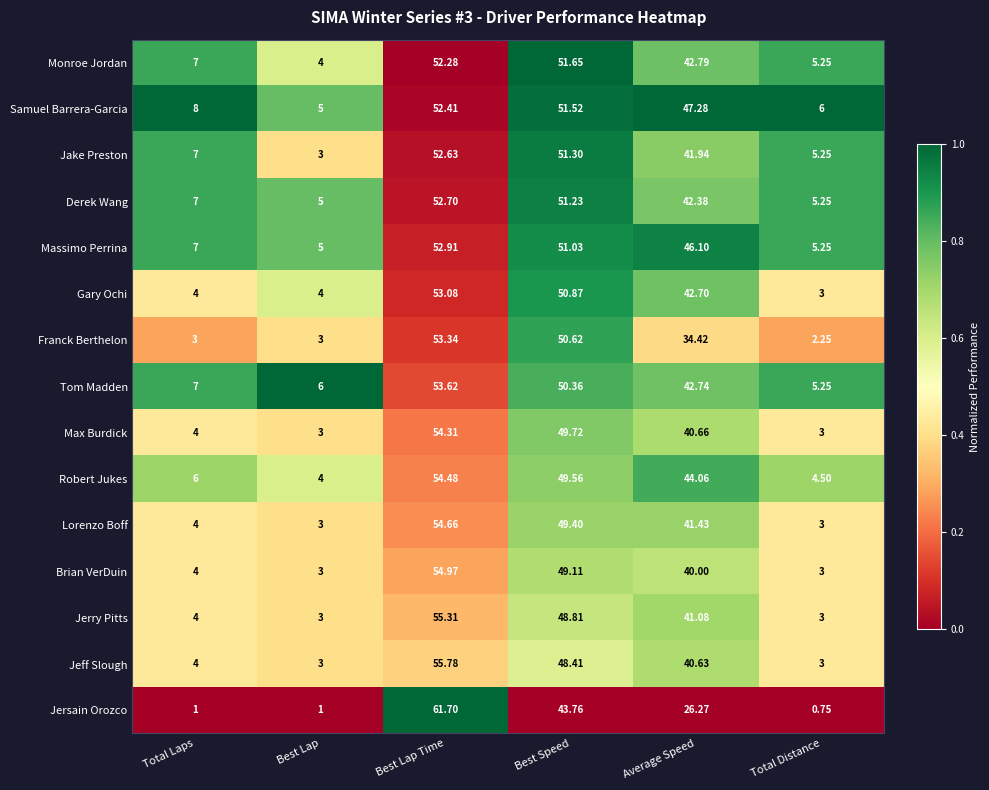

List the series in order of their peak value, highest first.

Jersain Orozco, Jeff Slough, Jerry Pitts, Brian VerDuin, Lorenzo Boff, Robert Jukes, Max Burdick, Tom Madden, Franck Berthelon, Gary Ochi, Massimo Perrina, Derek Wang, Jake Preston, Samuel Barrera-Garcia, Monroe Jordan